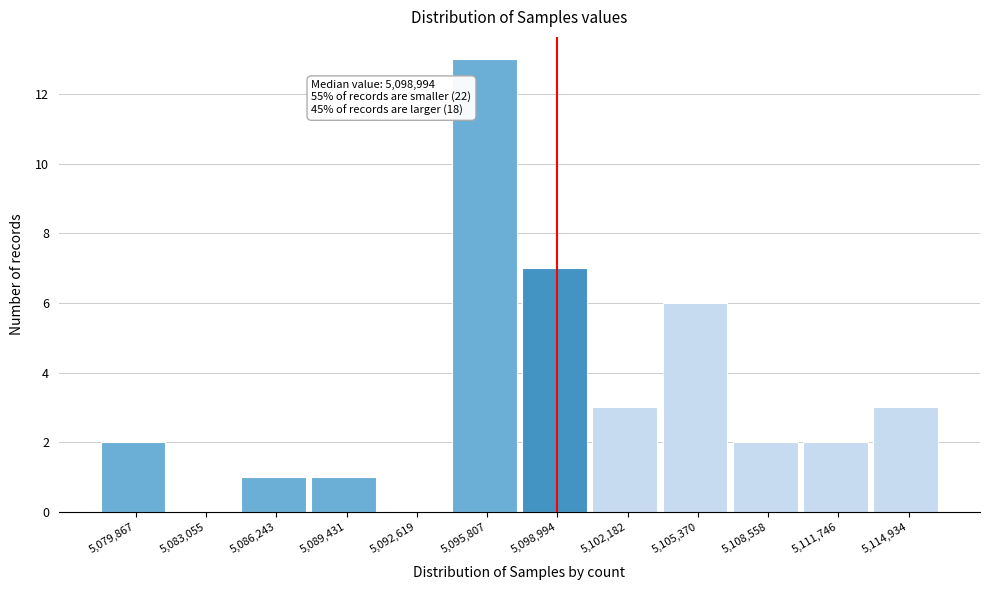

Which range on the x-axis has the tallest bar?

5094000 to 5097500